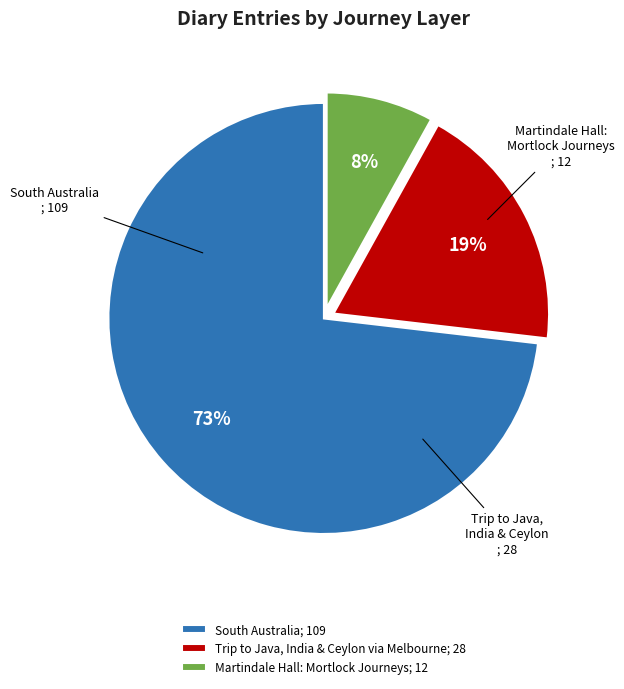

How many segments does this pie chart have?

3